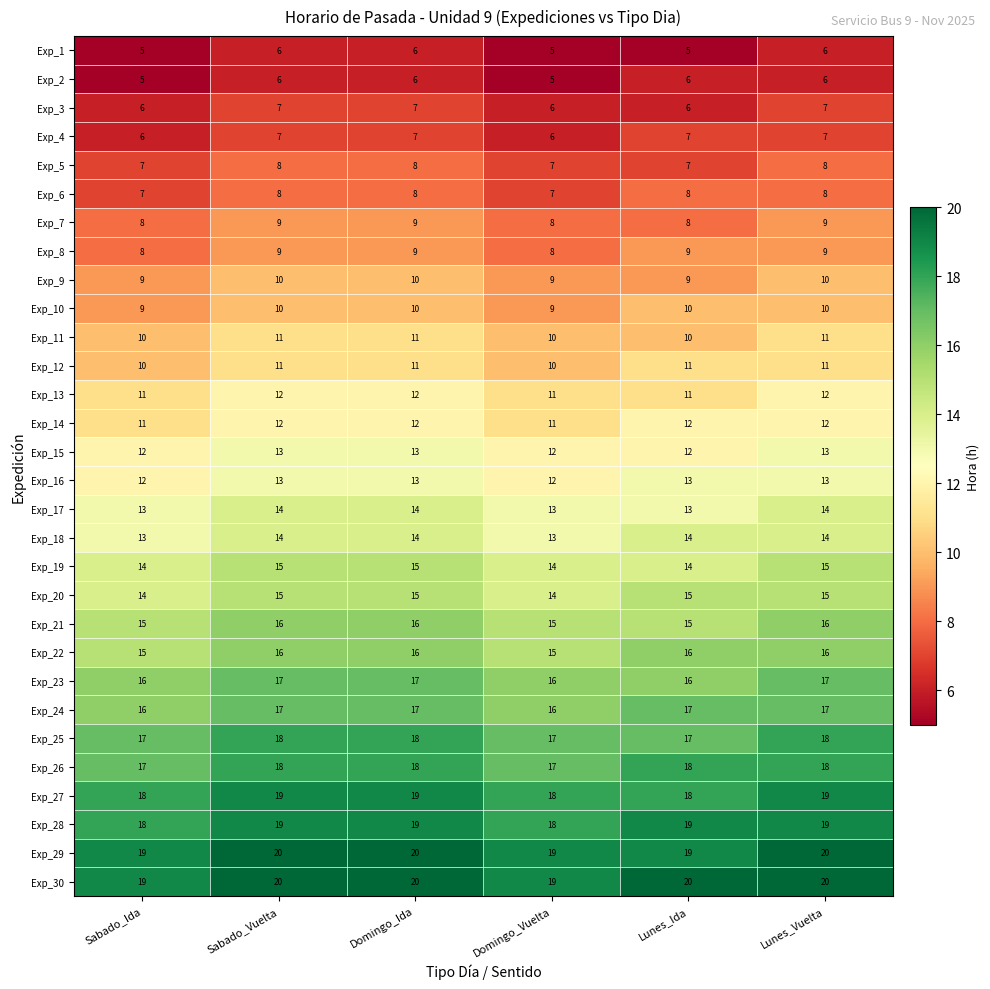

What is the total value across all series at Domingo_Ida?

390